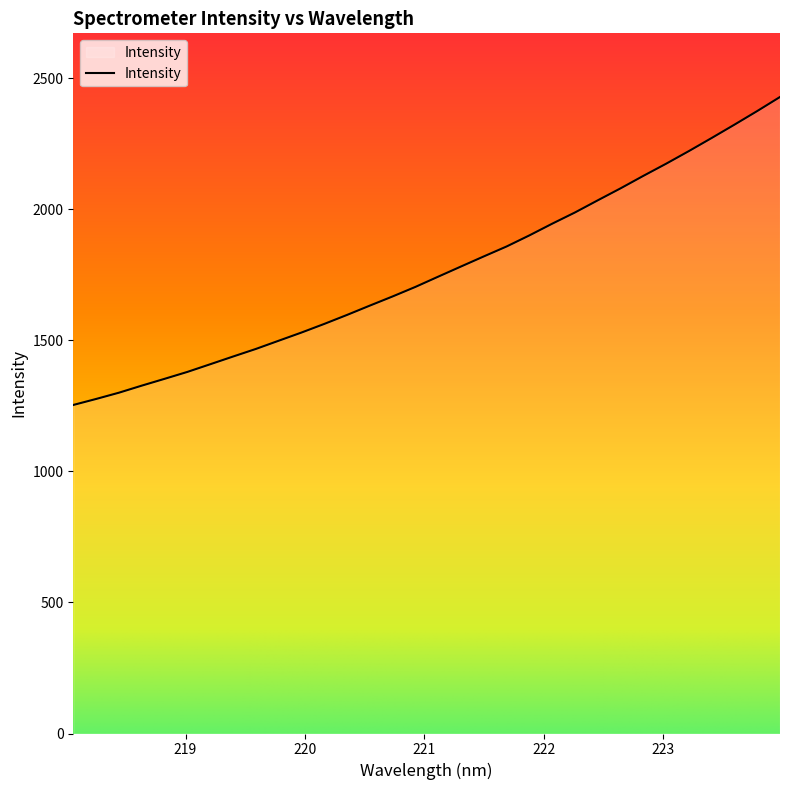

What is the greatest value displayed?

2428.0